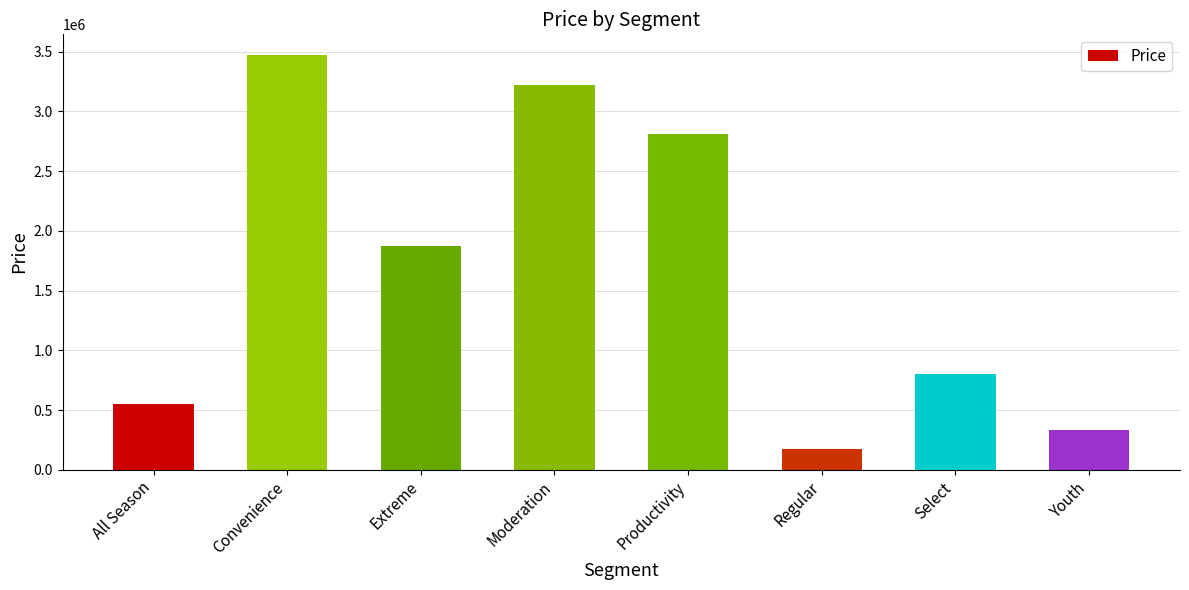

Reading right to left, list all the values displayed in this chart.

335690.4	800231.5	174013.0	2809618.0	3219158.5	1872792.4	3471807.2	550251.1